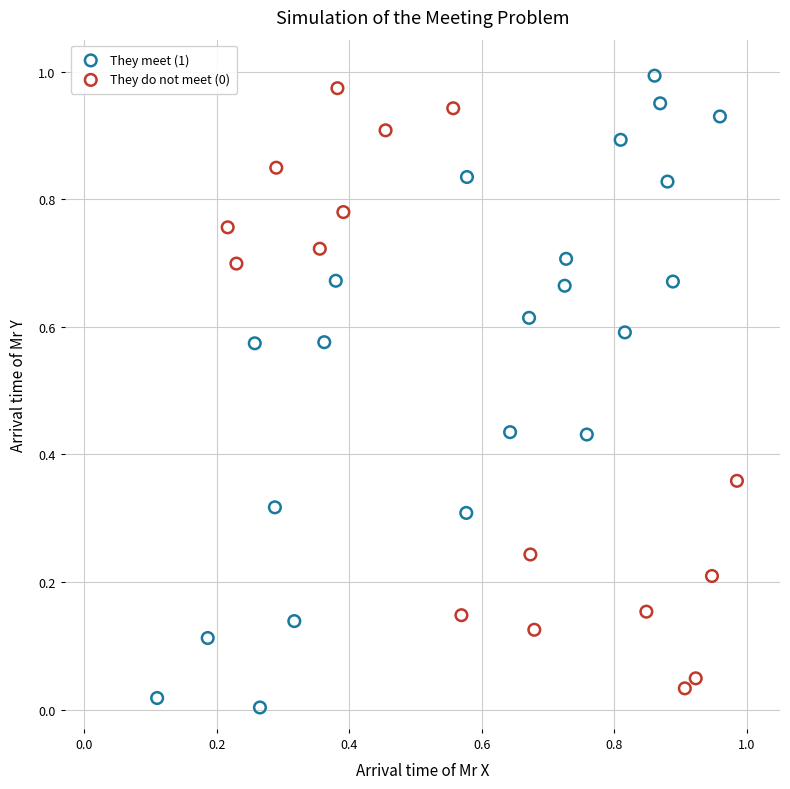

Which series has the widest spread of Y values?

They meet (1)